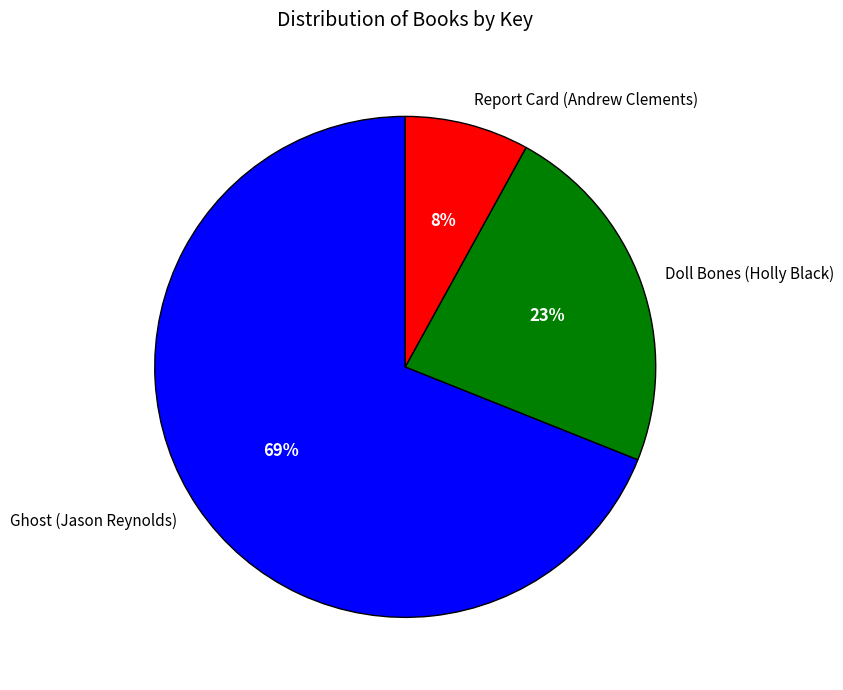

How many slices are in this pie chart?

3